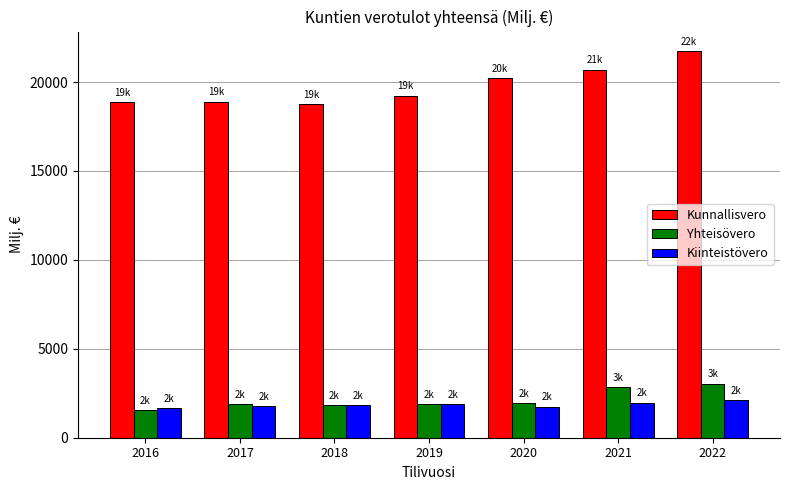

How many groups of bars are there?

7